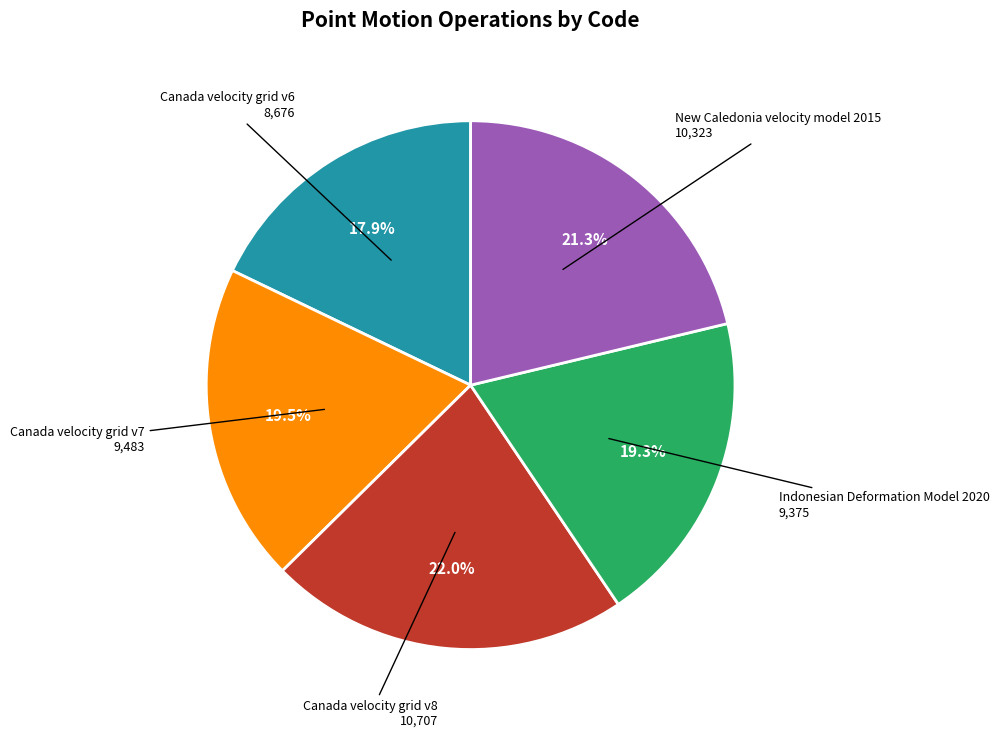

Does any single category account for the majority?

No